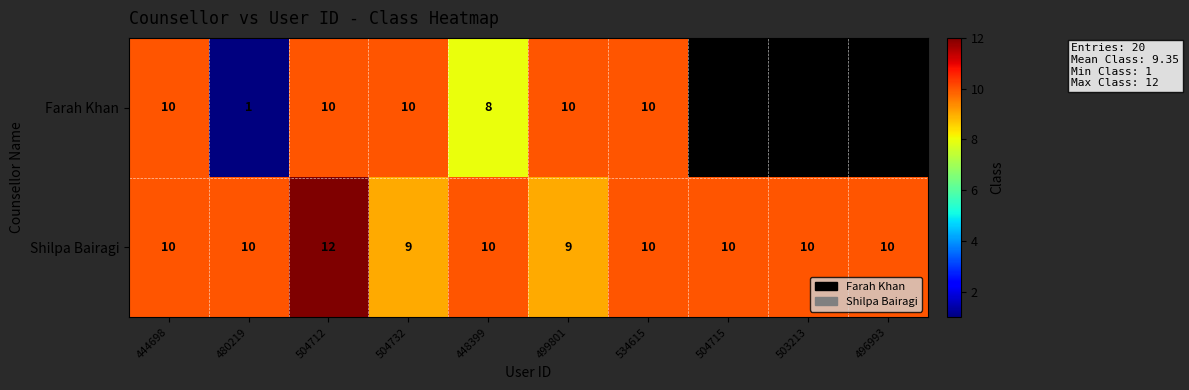

How many values in the Shilpa Bairagi series are below 10?

2